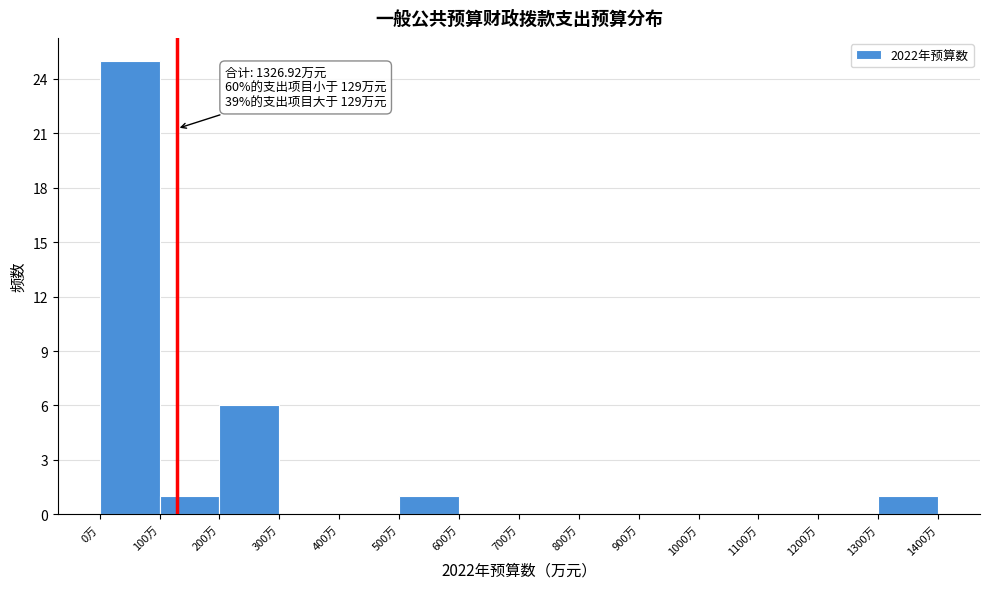

Over which range of the x-axis is the bar tallest?

0 to 100